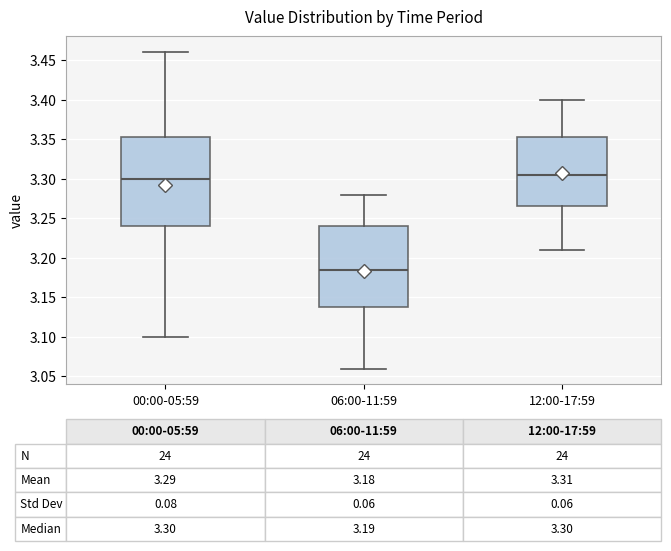

Which box is the tallest, from its lower edge to its upper edge?

00:00-05:59